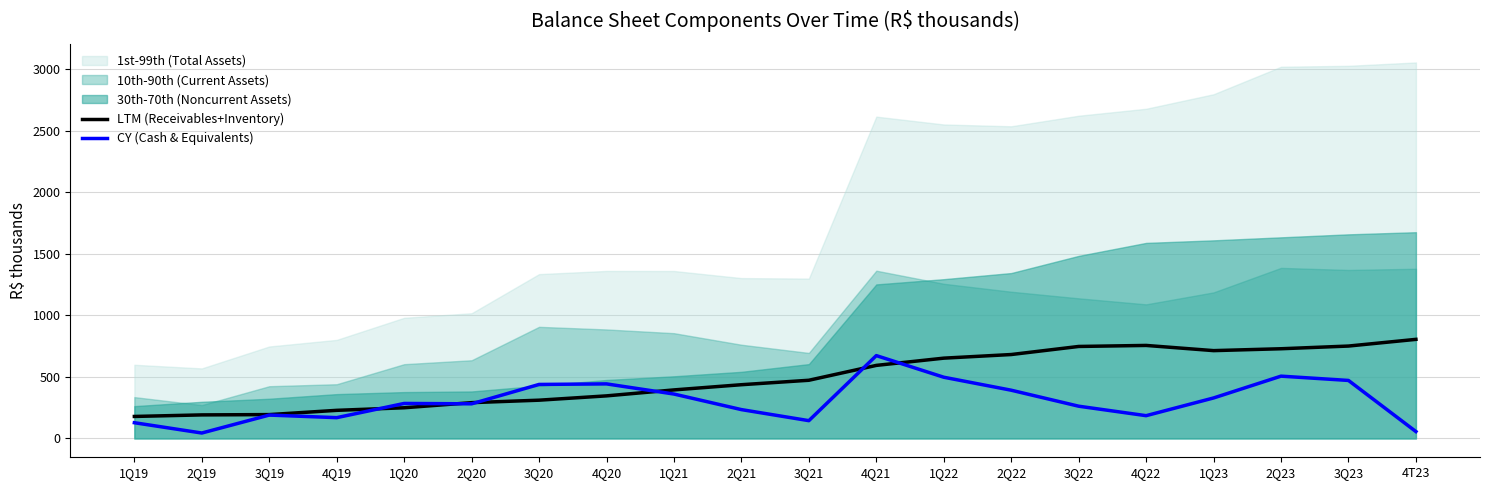

What is the difference between the LTM (Receivables+Inventory) values at 3Q23 and 2Q19?

559.7